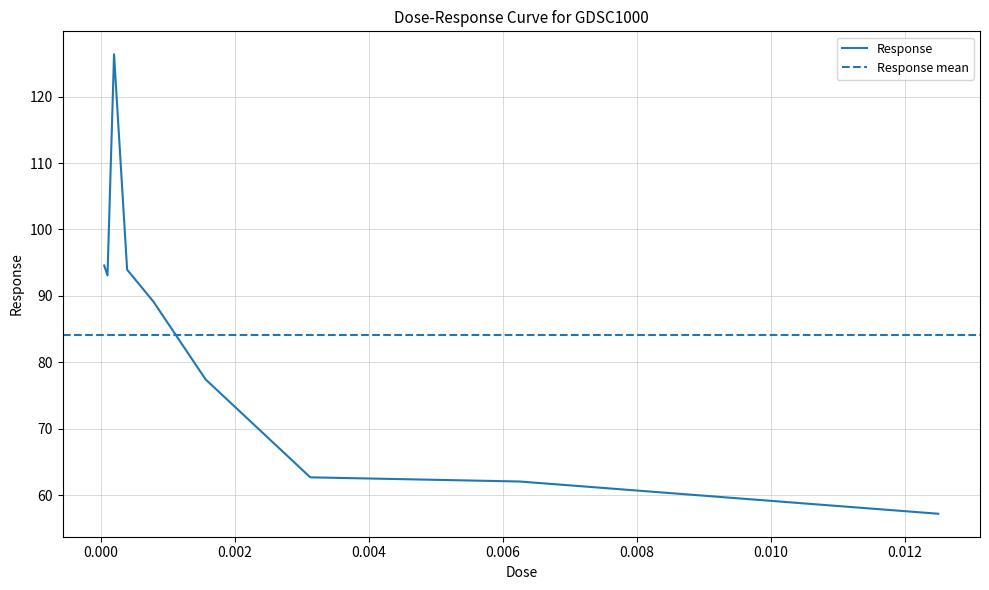

List the labels in order of value, smallest first.

0.0125, 0.00625, 0.003125, 0.0015625, 0.00078125, 9.76563e-05, 0.000390625, 4.88281e-05, 0.000195313